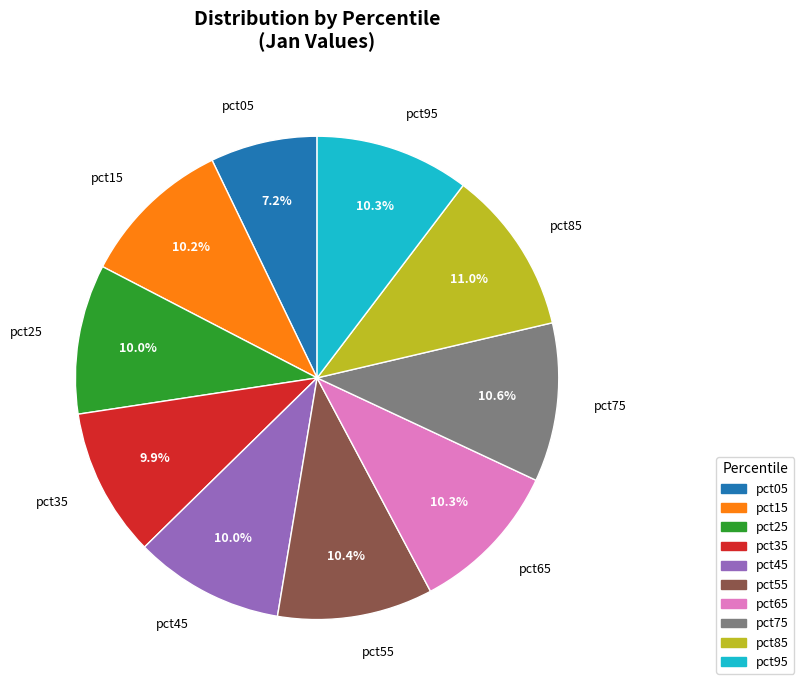

To the nearest percent, what percentage of the pie is pct05?

7%